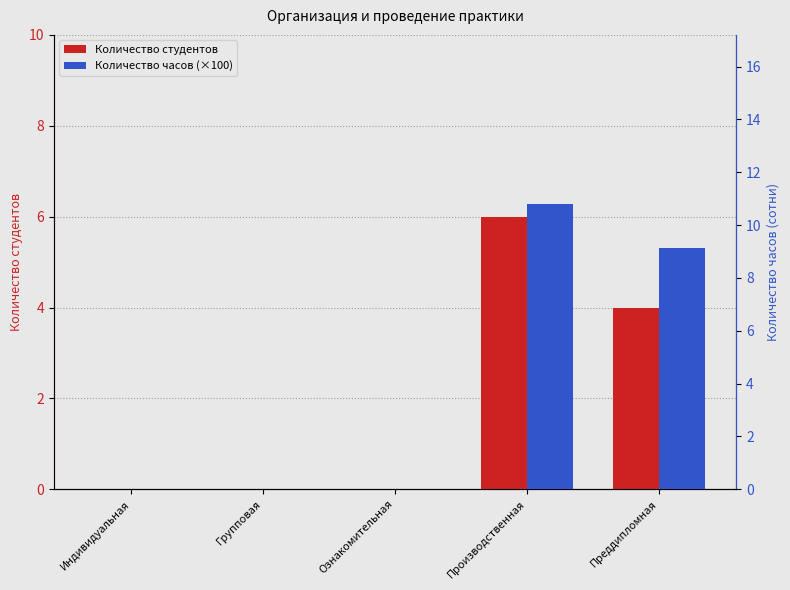

How many values in the Количество часов (×100) series exceed 0?

2